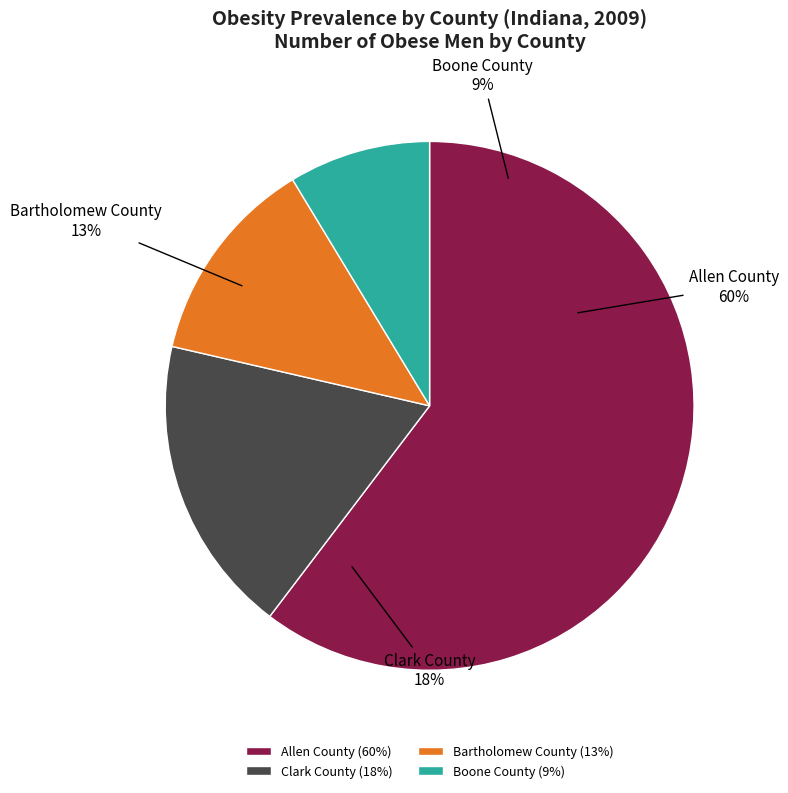

Which category has the biggest portion of the pie?

Allen County